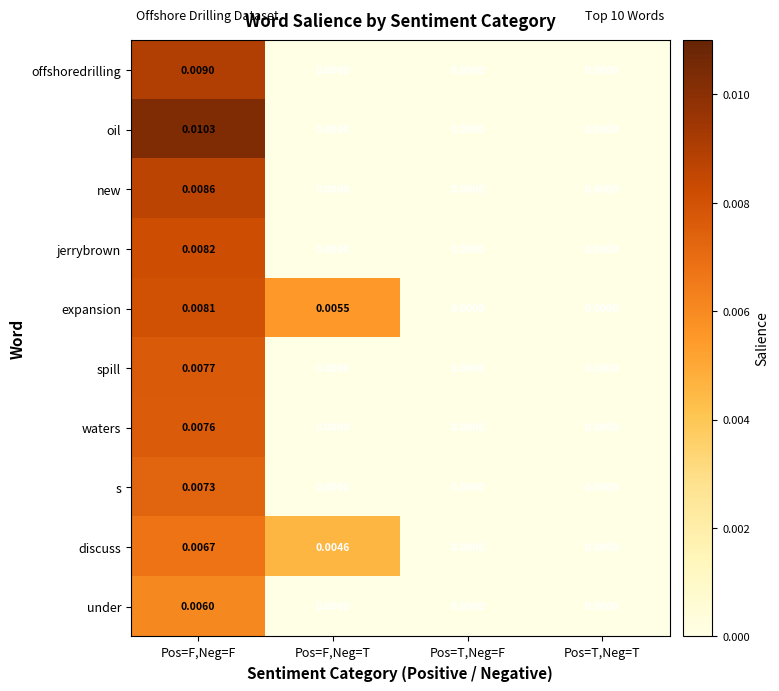

List the series in order of their peak value, lowest first.

under, discuss, s, waters, spill, expansion, jerrybrown, new, offshoredrilling, oil